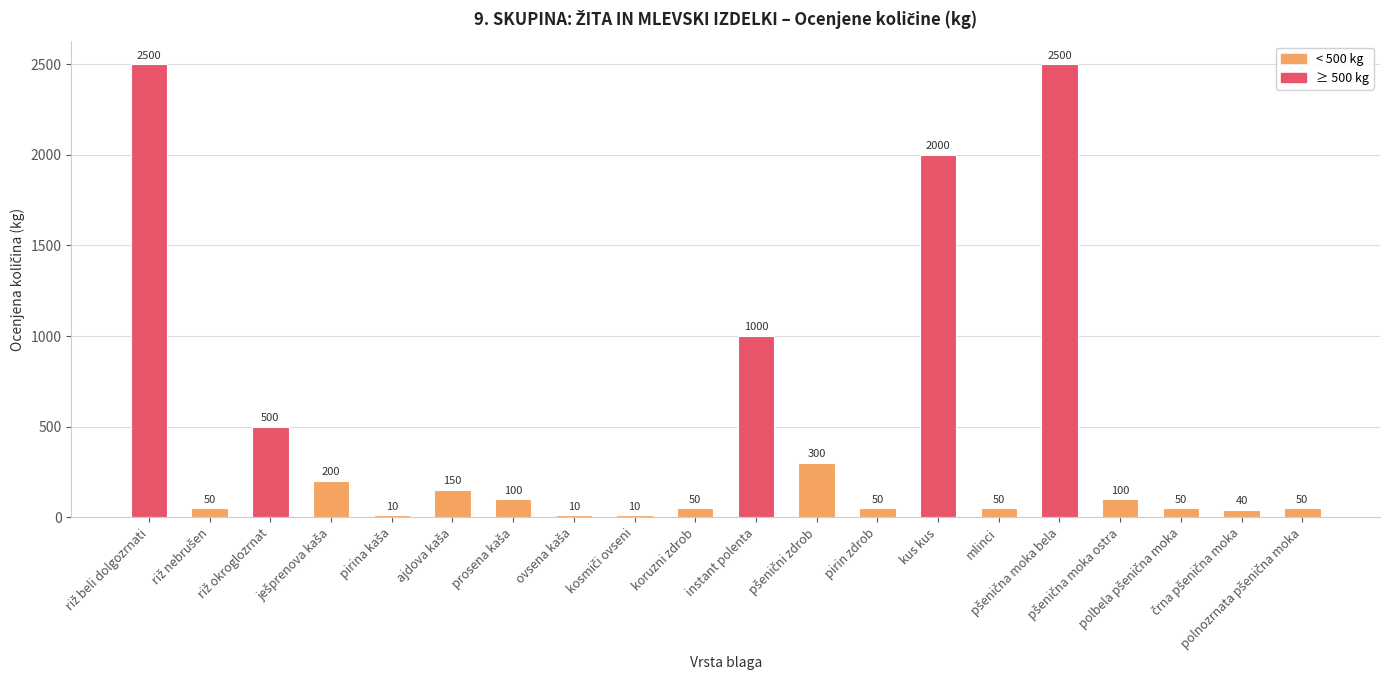

Reading left to right, what are all the values shown in this chart?

2500	50	500	200	10	150	100	10	10	50	1000	300	50	2000	50	2500	100	50	40	50